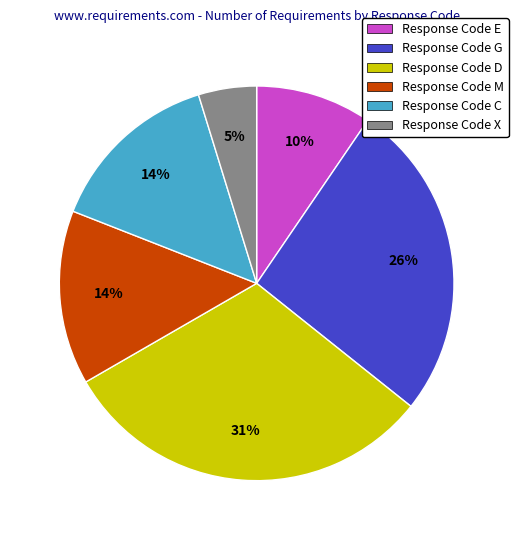

To the nearest percent, what is the combined percentage of Response Code X and Response Code G?

31%